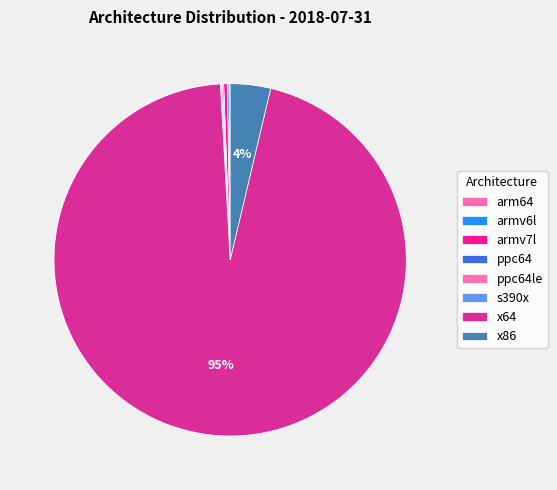

What is the smallest slice in the pie chart?

s390x